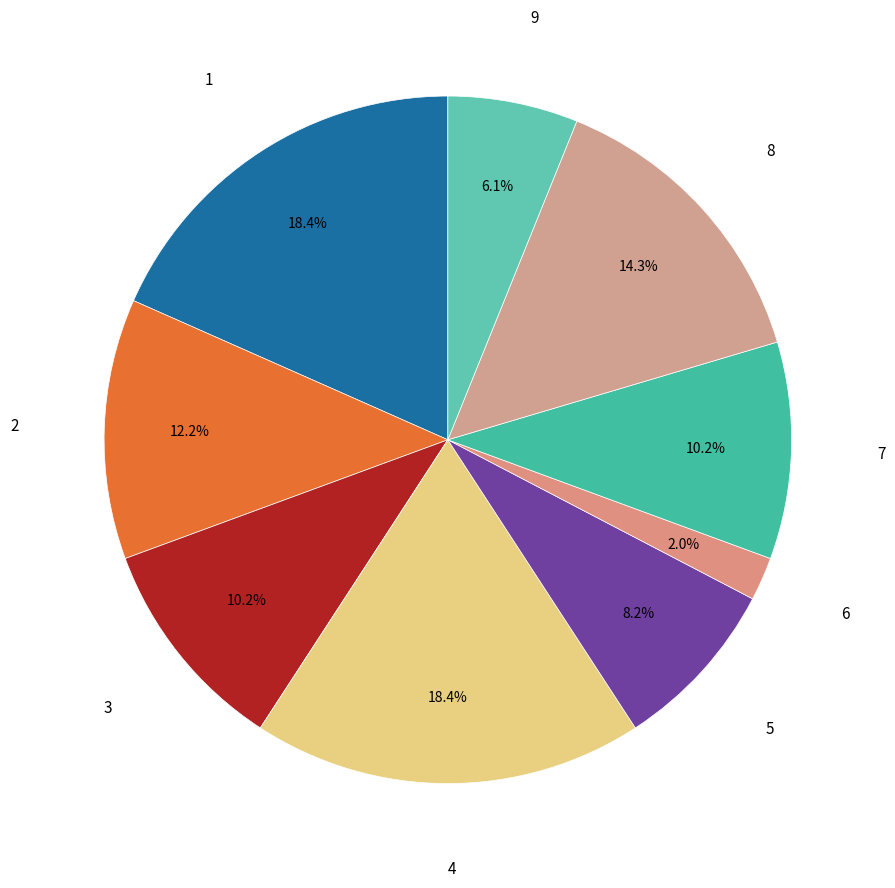

To the nearest percent, what is the combined percentage of 3 and 8?

24%